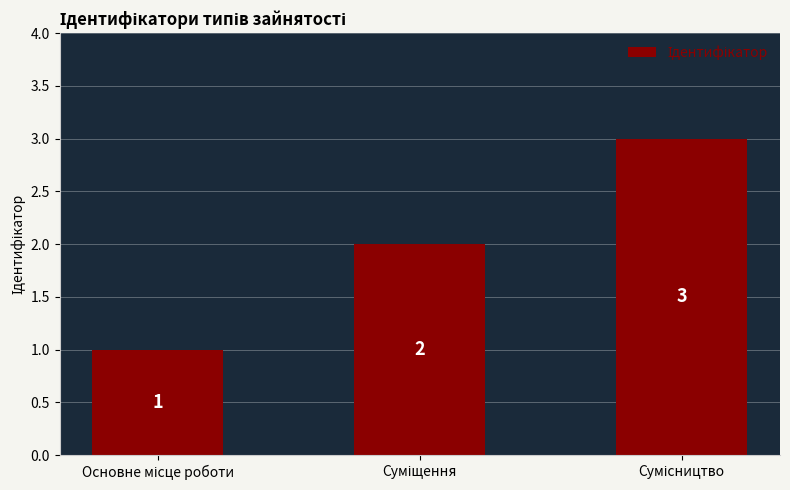

What is the sum of all values?

6